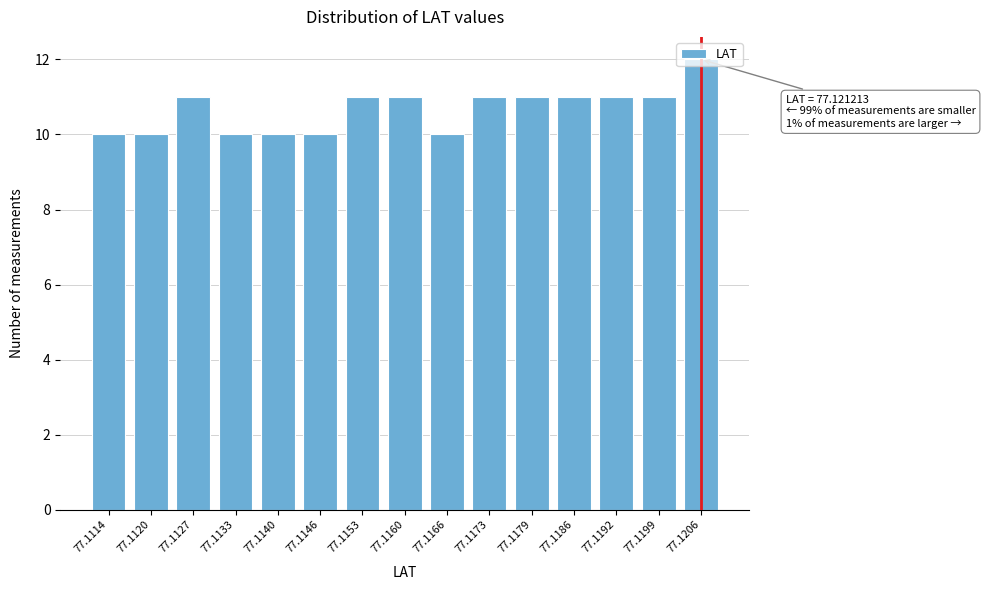

What is the value of the 9th bar from the left?

10